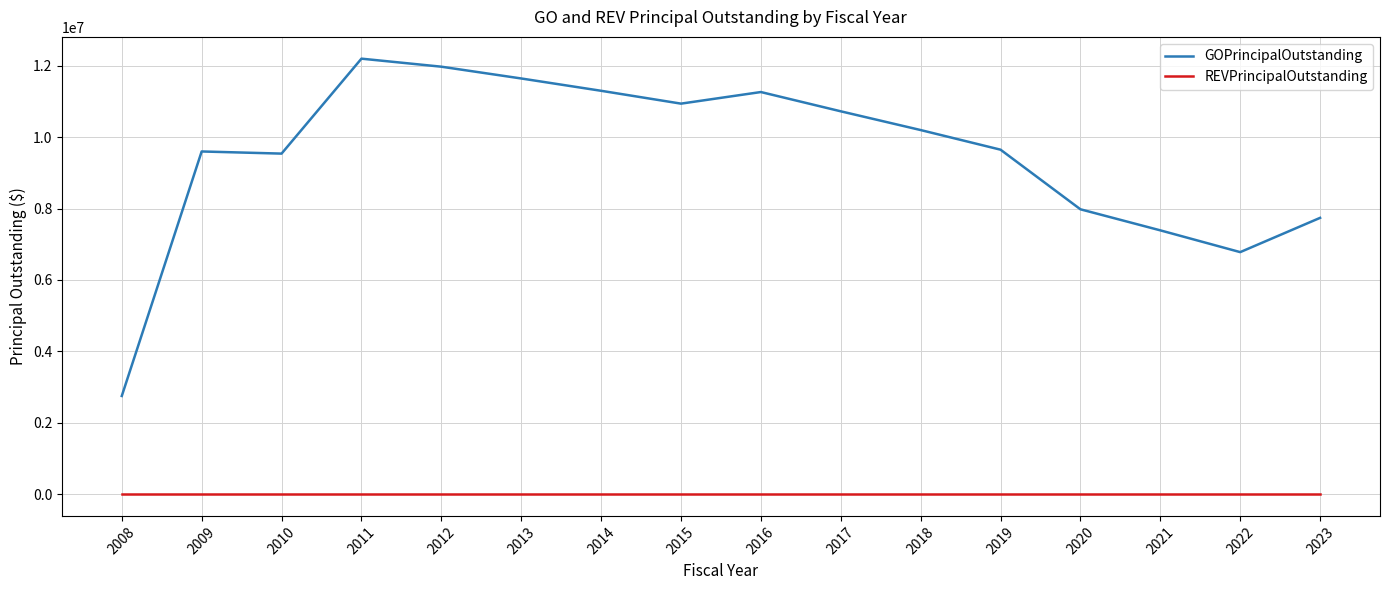

The GOPrincipalOutstanding series shows 3463372 at 2017. True or false?

False